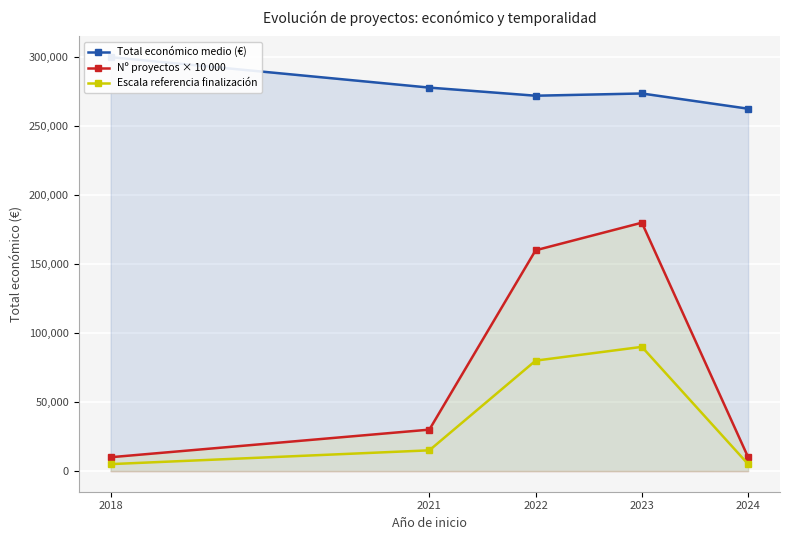

Which label corresponds to the smallest value in the chart?

2018